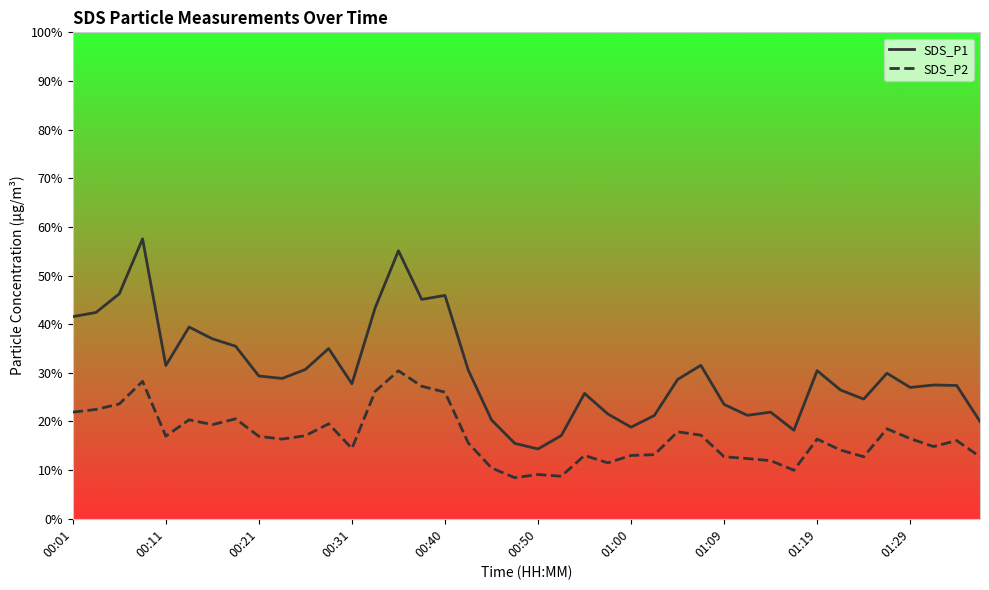

Which series has the largest total across all categories?

SDS_P1